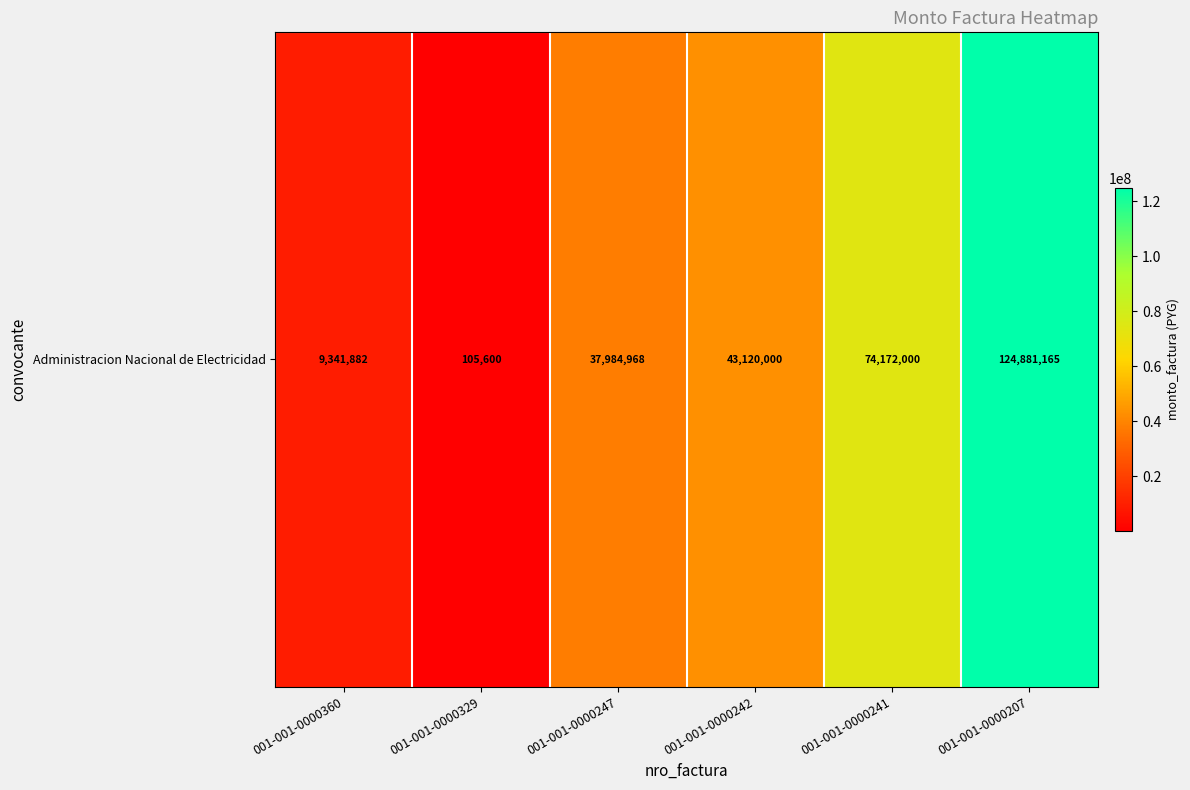

Read the value at 001-001-0000360, to the nearest 10.

9341880